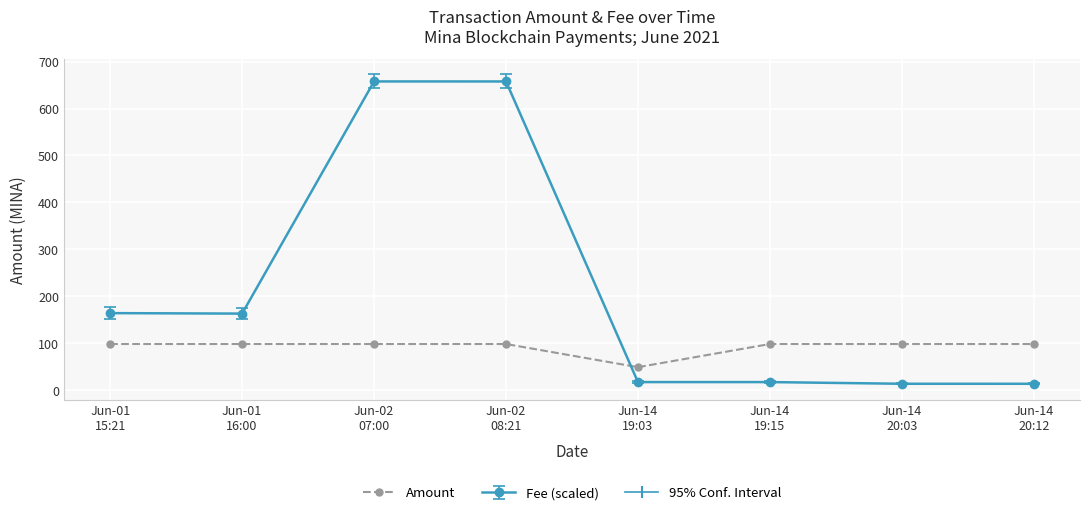

What is the maximum value shown in the chart?

657.6